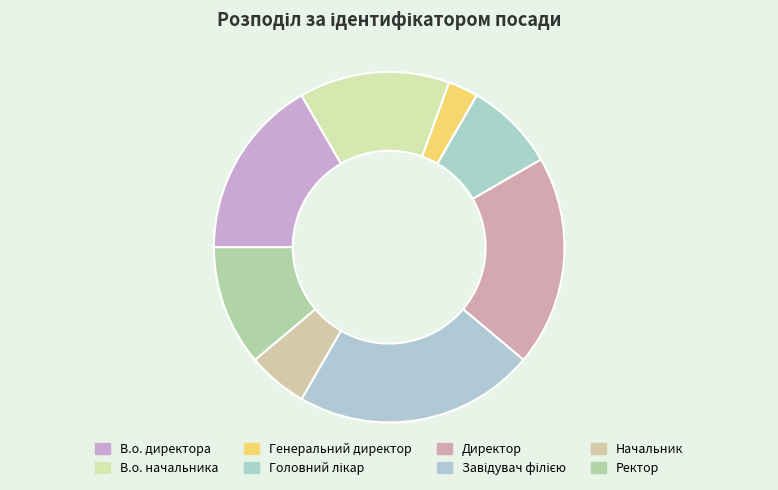

How many slices are in this pie chart?

8